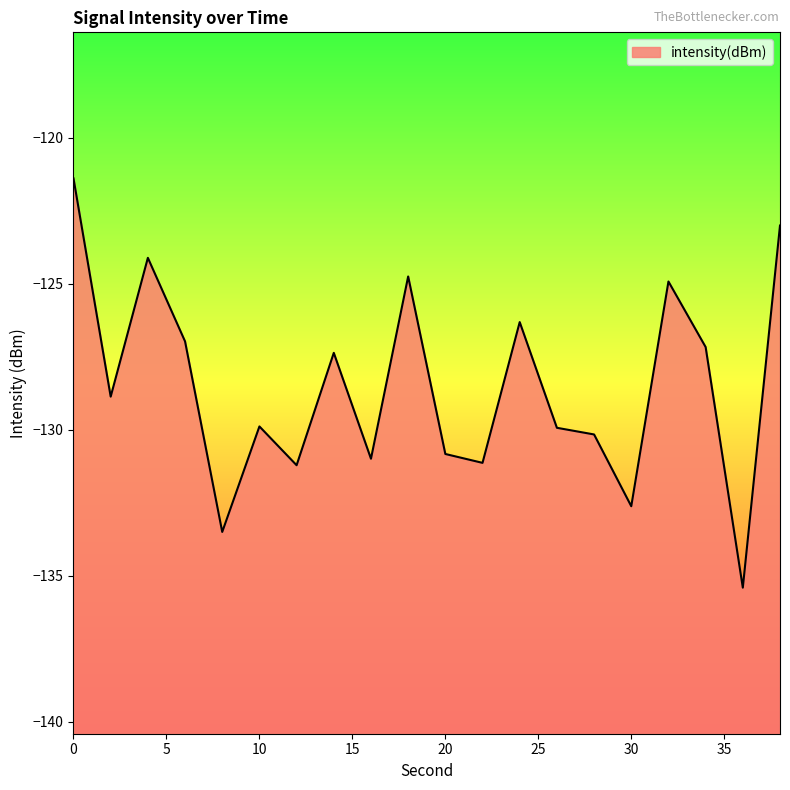

Is it true that the value at 18 is -216.1?

False